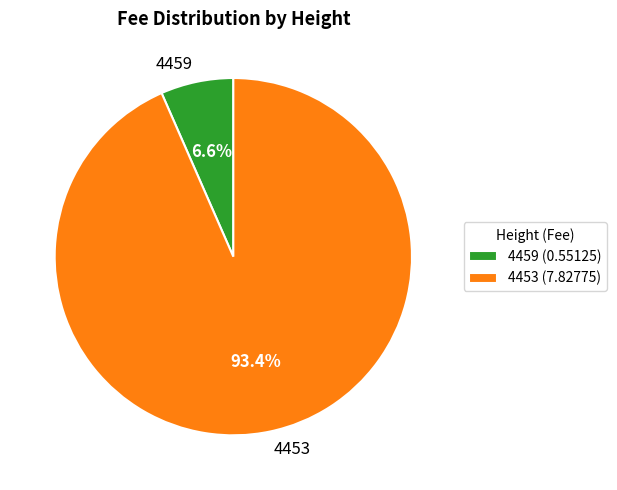

What is the smallest slice in the pie chart?

4459